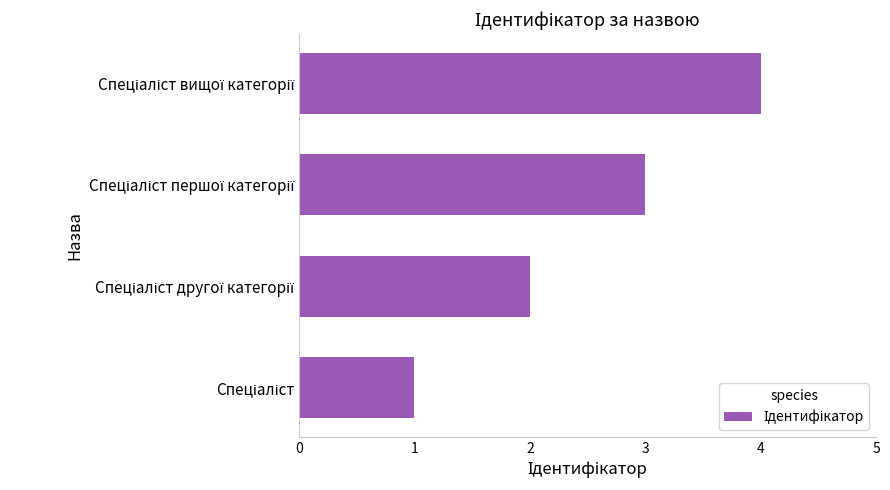

What is the sum of all values?

10